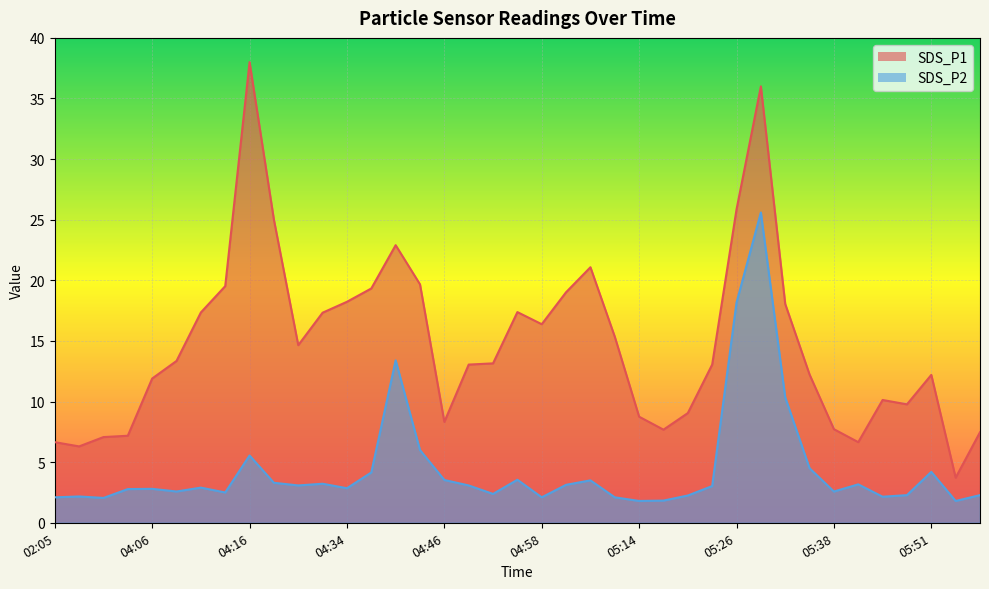

At which category does SDS_P2 reach its first local valley?

04:01